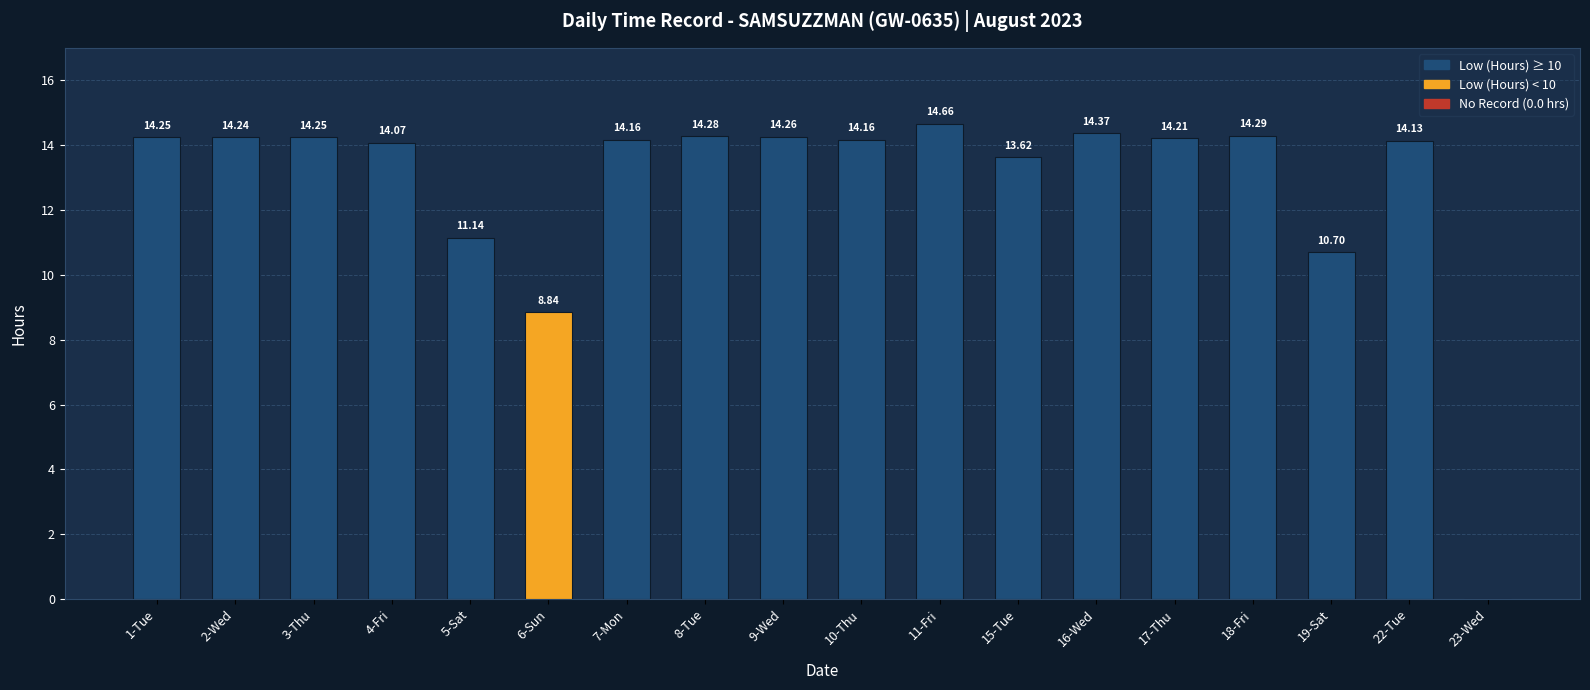

Between 19-Sat and 2-Wed, which is larger?

2-Wed